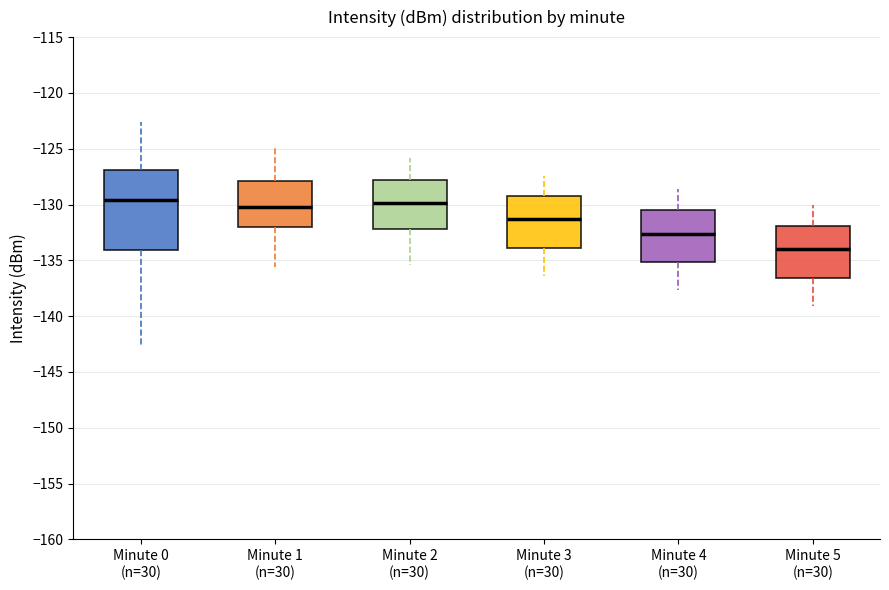

Where does the lower whisker of the box for Minute 4 (n=30) end on the y-axis? The values are not printed on the chart, so give them approximately, as read against the axis.

-137.5